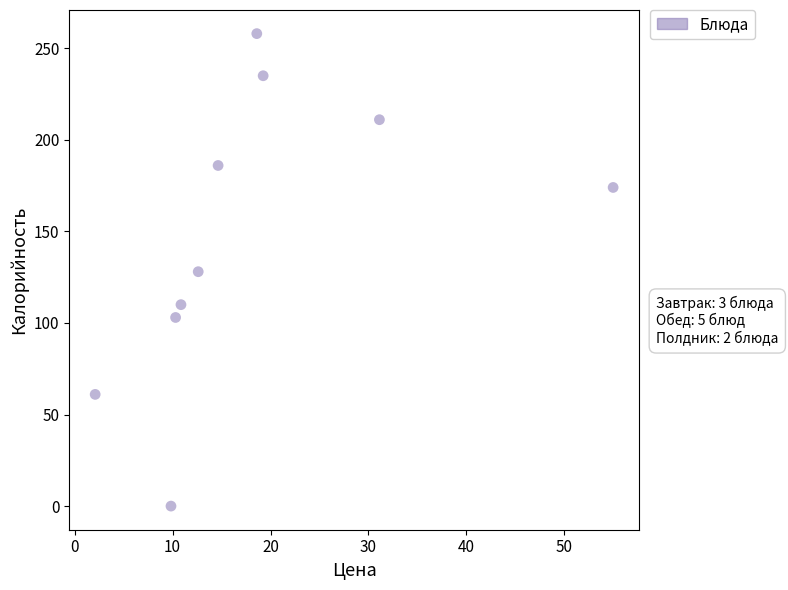

What is the range of Y values (max minus min)?

258